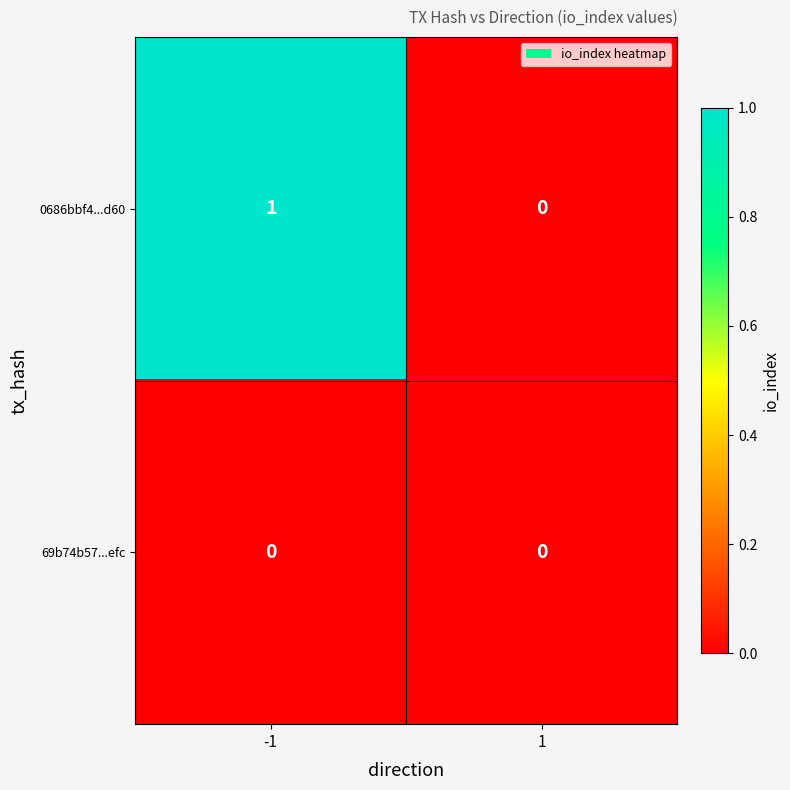

Which series has the widest spread of values?

0686bbf4...d60